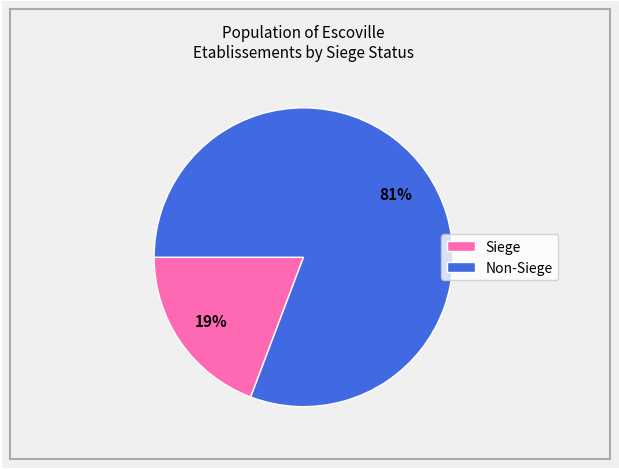

What percentage is the Non-Siege slice, to the nearest percent?

81%